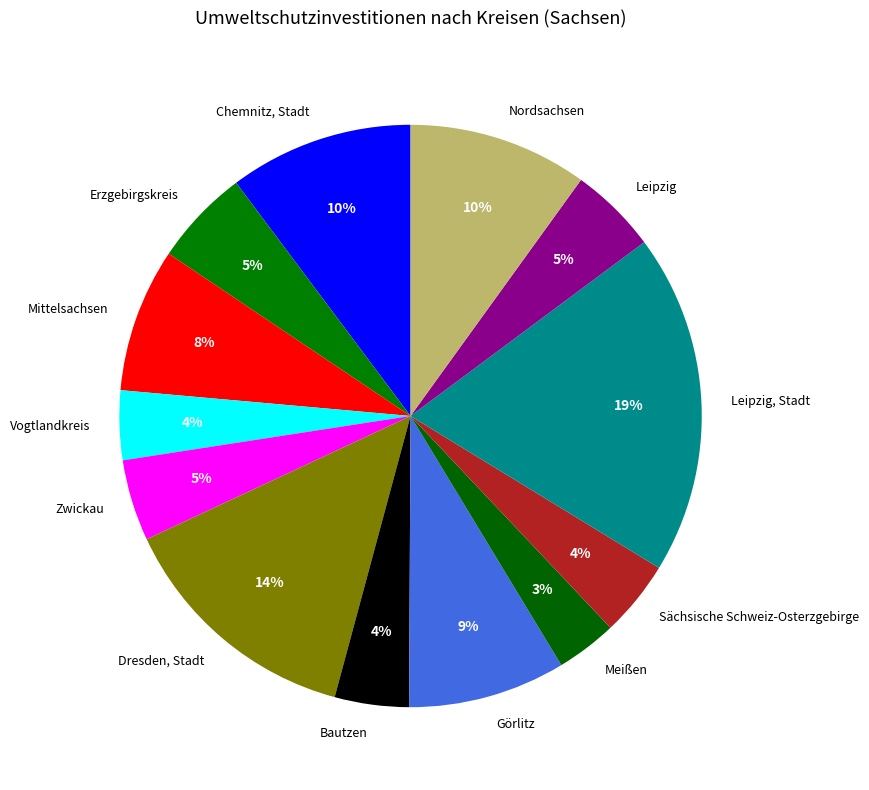

Which slice is the largest?

Leipzig, Stadt